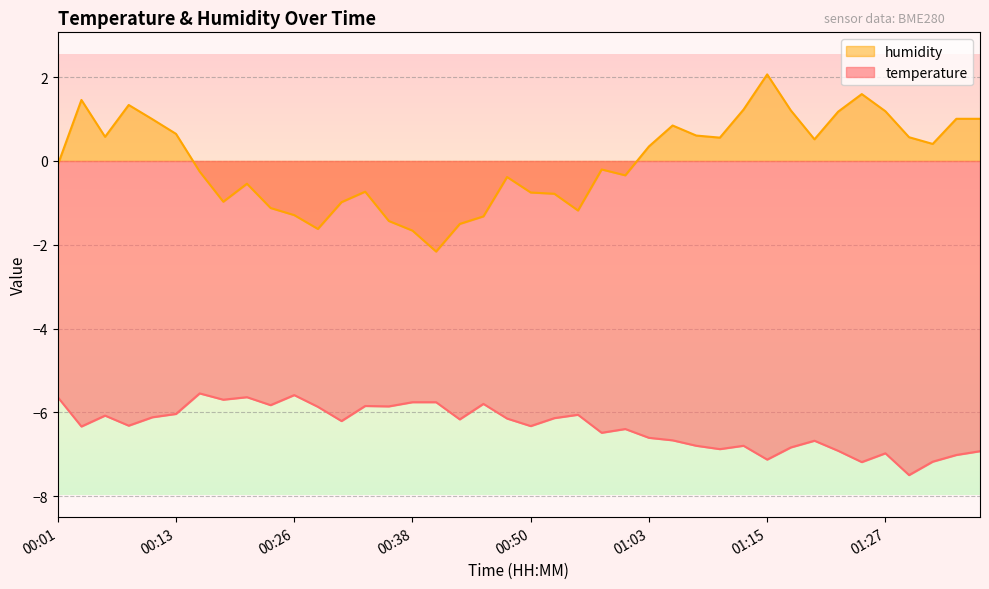

Does the chart have visible grid lines?

Yes